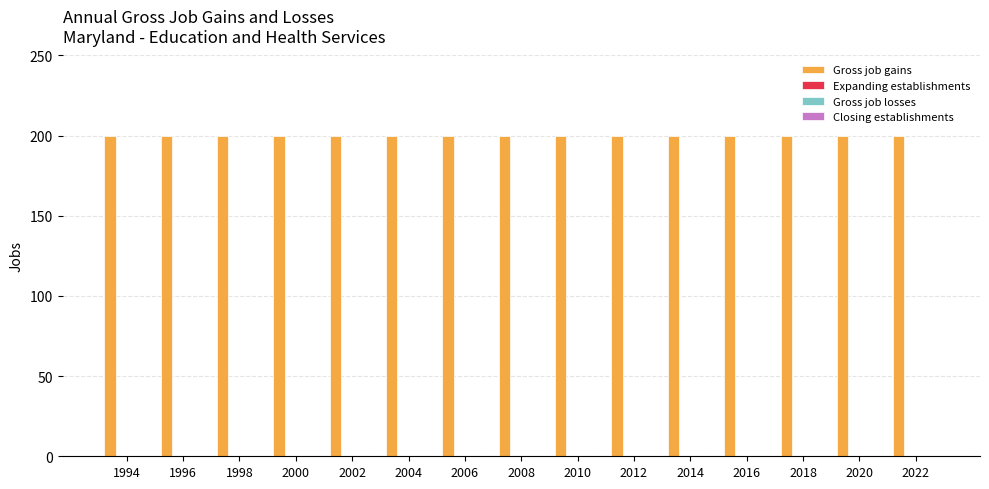

Reading left to right, transcribe all the data shown in this chart.

Gross job gains: 200	200	200	200	200	200	200	200	200	200	200	200	200	200	200
Expanding establishments: 0	0	0	0	0	0	0	0	0	0	0	0	0	0	0
Gross job losses: 0	0	0	0	0	0	0	0	0	0	0	0	0	0	0
Closing establishments: 0	0	0	0	0	0	0	0	0	0	0	0	0	0	0